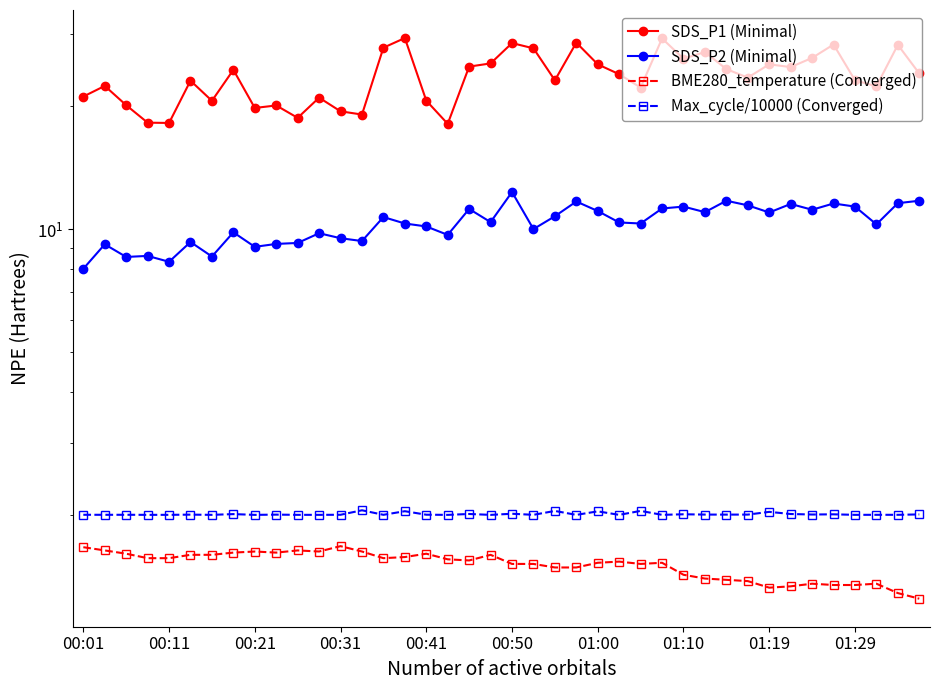

What is the highest value of the SDS_P1 (Minimal) series?

29.3